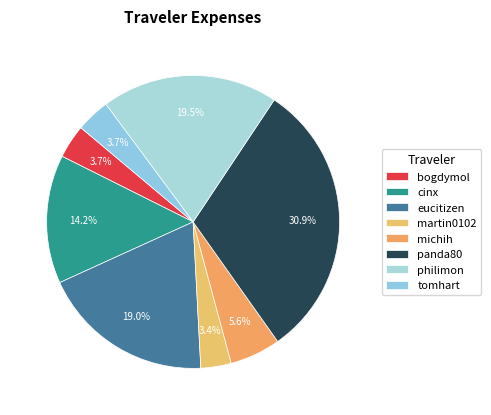

Does cinx represent more than half of the total?

No